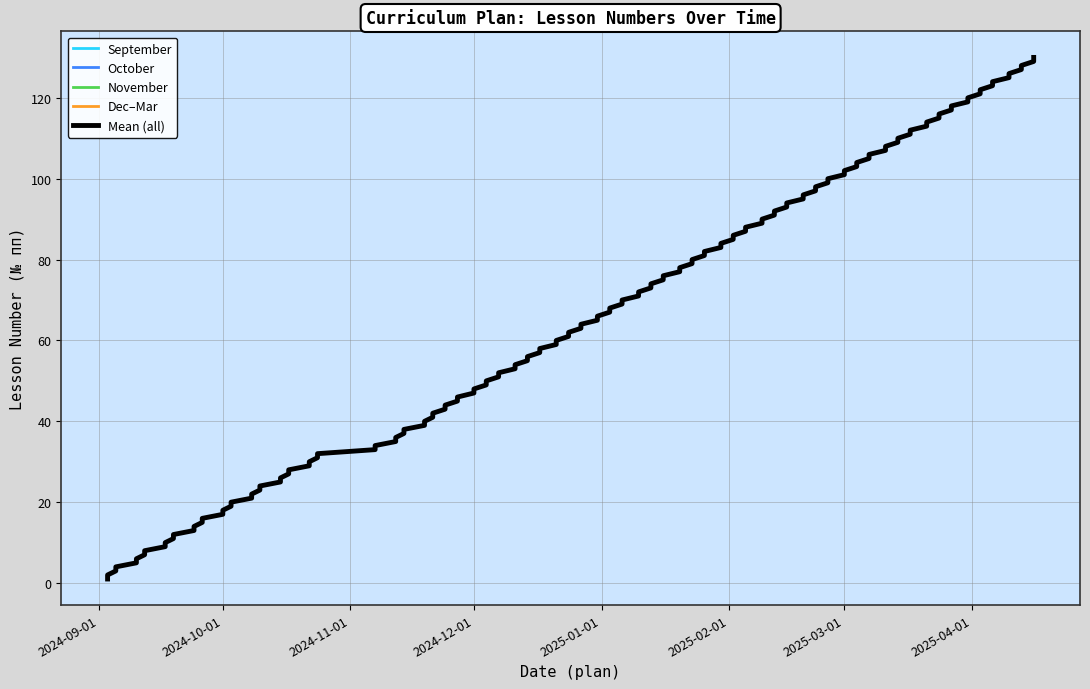

Which series has the largest total across all categories?

December-February